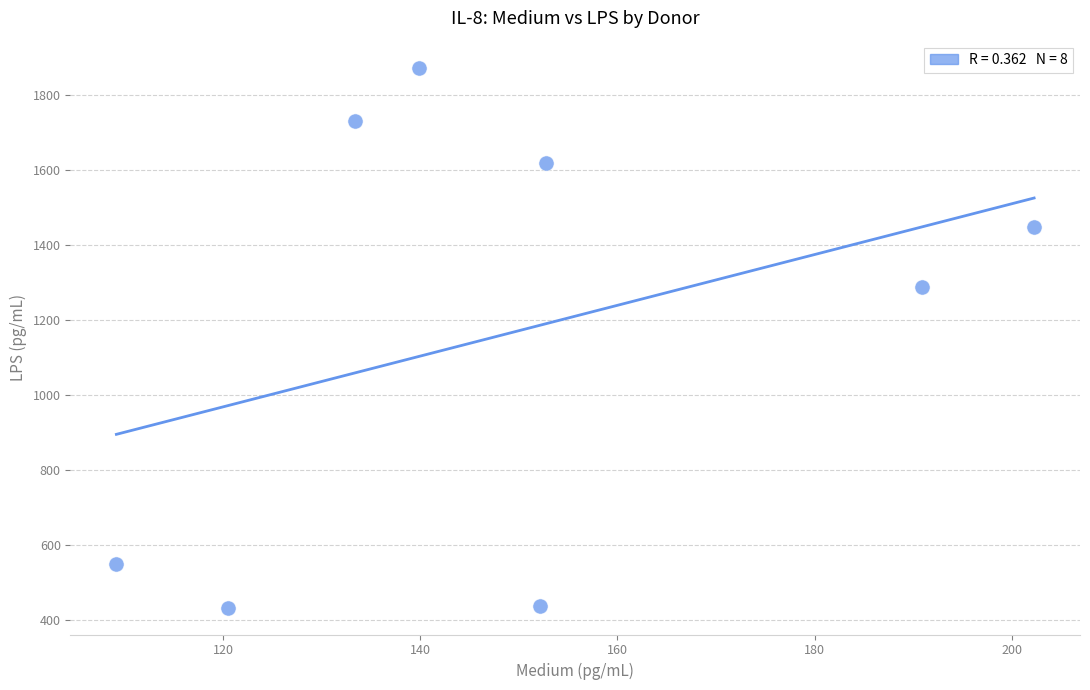

What Y value in the scatter plot is closest to 1152?

1286.7